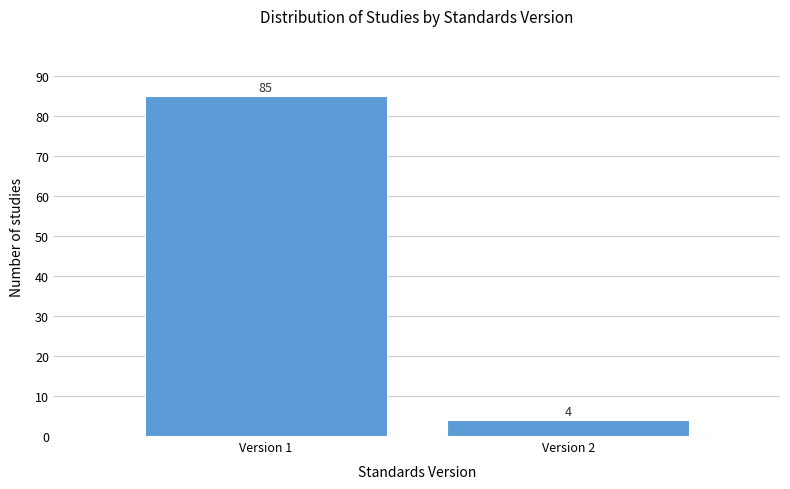

Reading right to left, transcribe all the data shown in this chart.

4	85